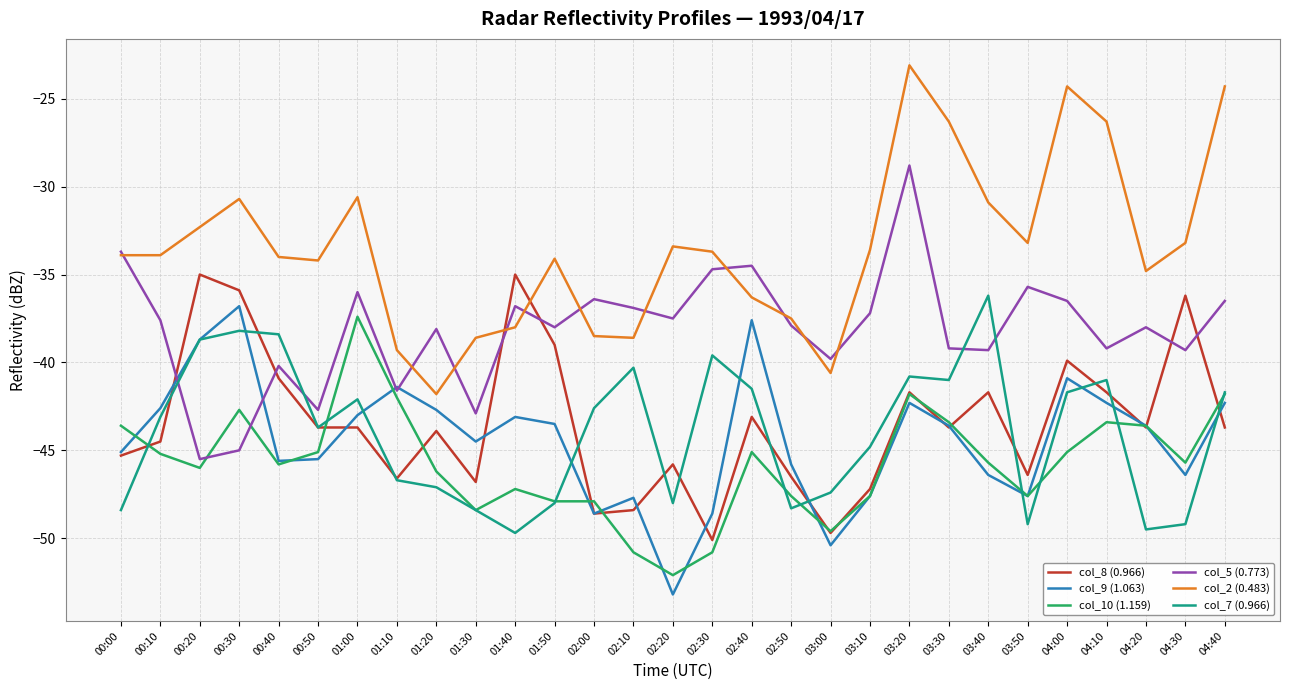

Does the chart display data point markers on the line(s)?

No